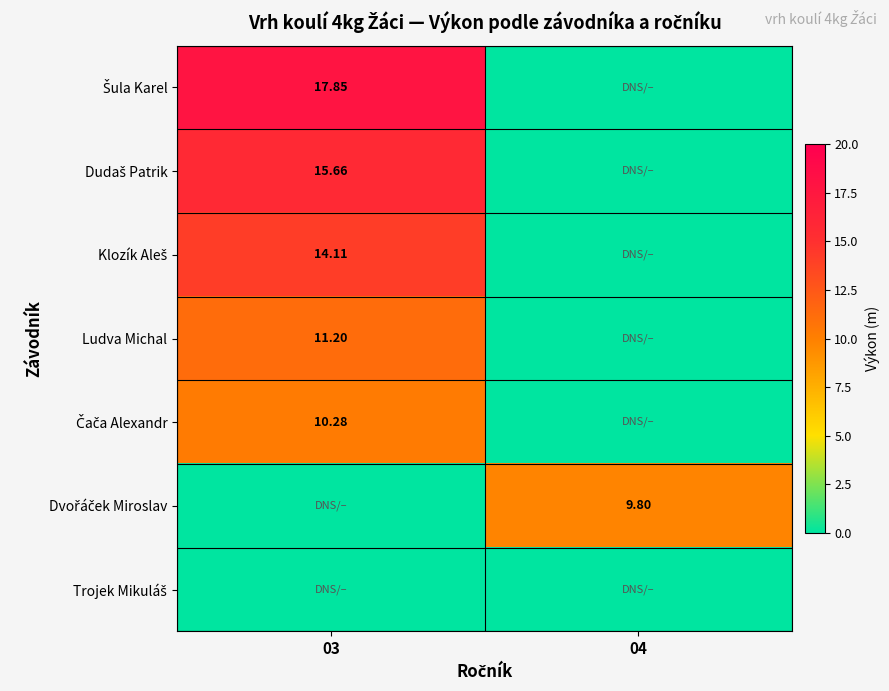

What is the highest value of the Klozík Aleš series?

14.1